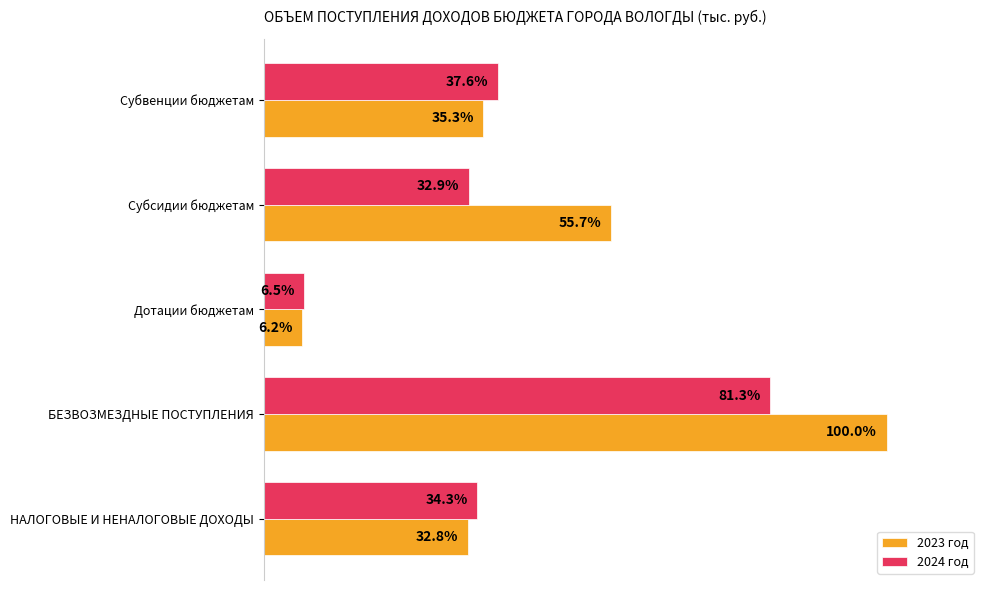

List the labels in order of 2023 год value, smallest first.

Дотации бюджетам, НАЛОГОВЫЕ И НЕНАЛОГОВЫЕ ДОХОДЫ, Субвенции бюджетам, Субсидии бюджетам, БЕЗВОЗМЕЗДНЫЕ ПОСТУПЛЕНИЯ